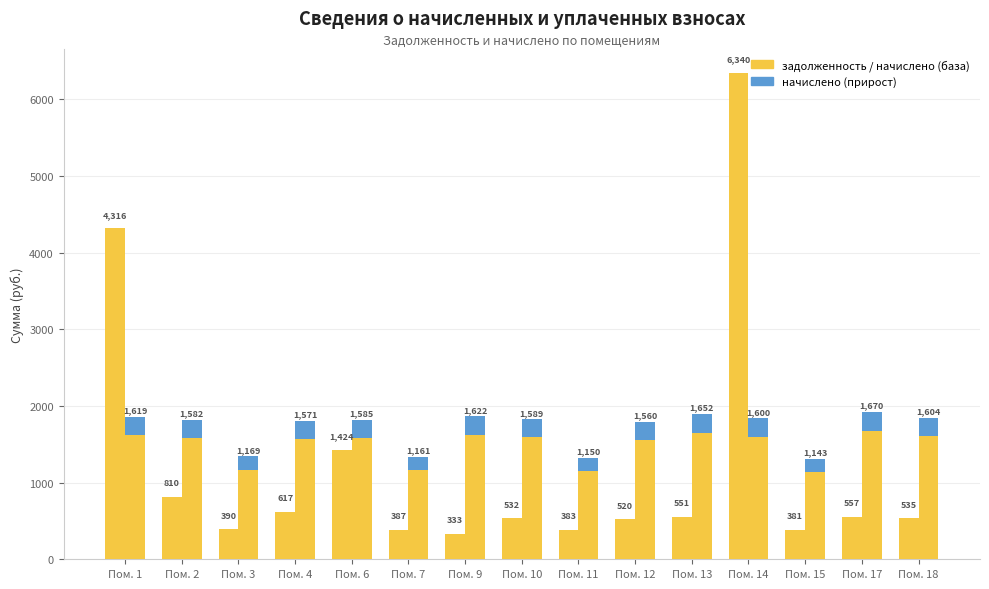

Where is начислено nearest to the value 1406?

Пом. 12